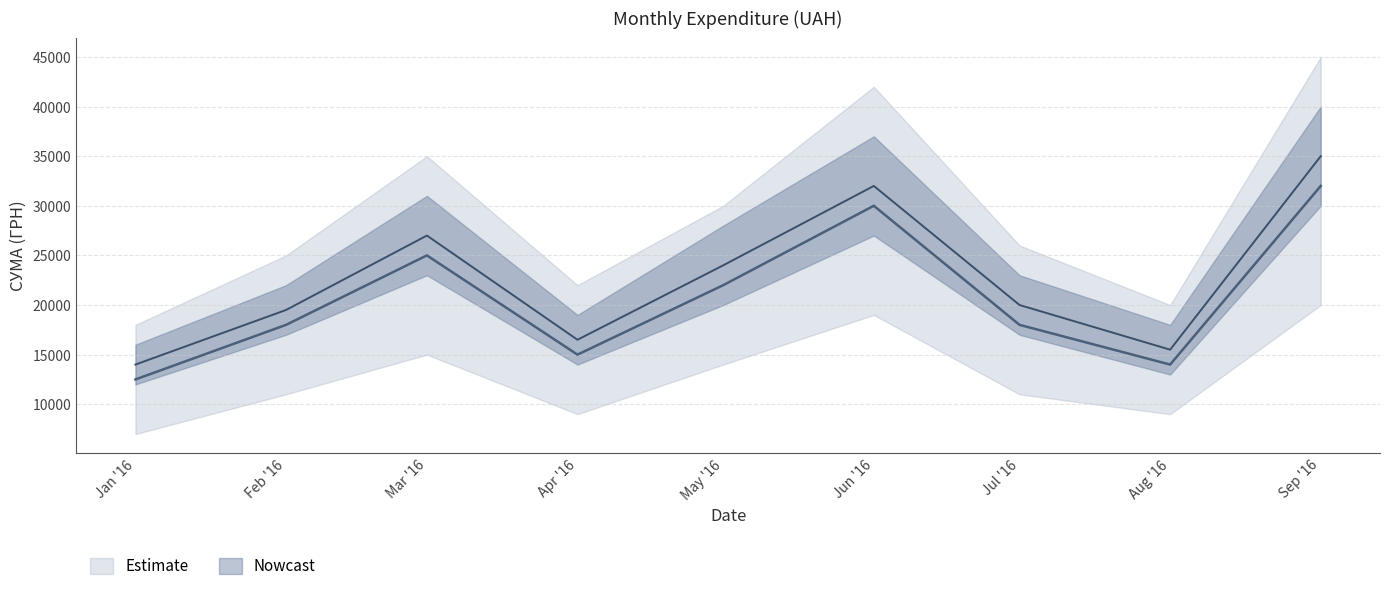

Does the chart have visible grid lines?

Yes